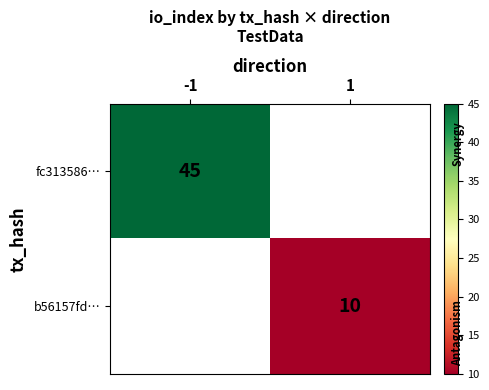

At which category does the chart reach its peak across all series?

-1